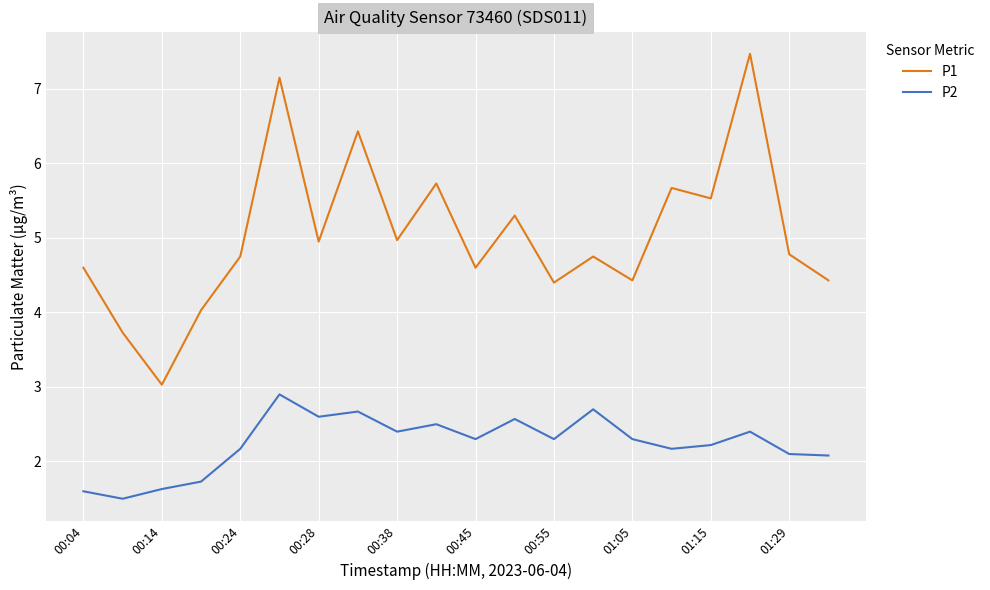

True or false: P1 and P2 cross at least once.

False